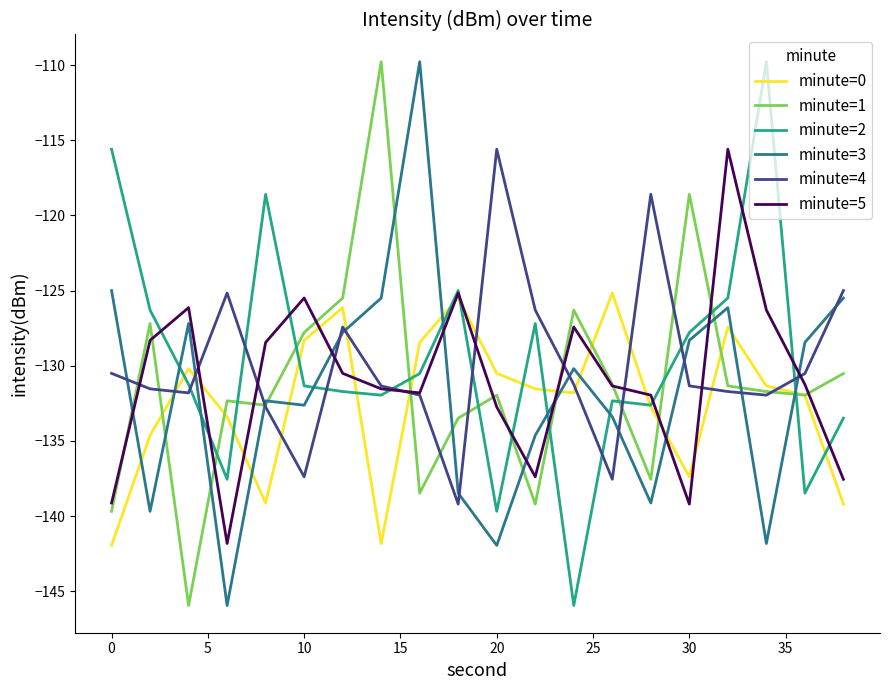

What is the minimum value for minute=0?

-142.0